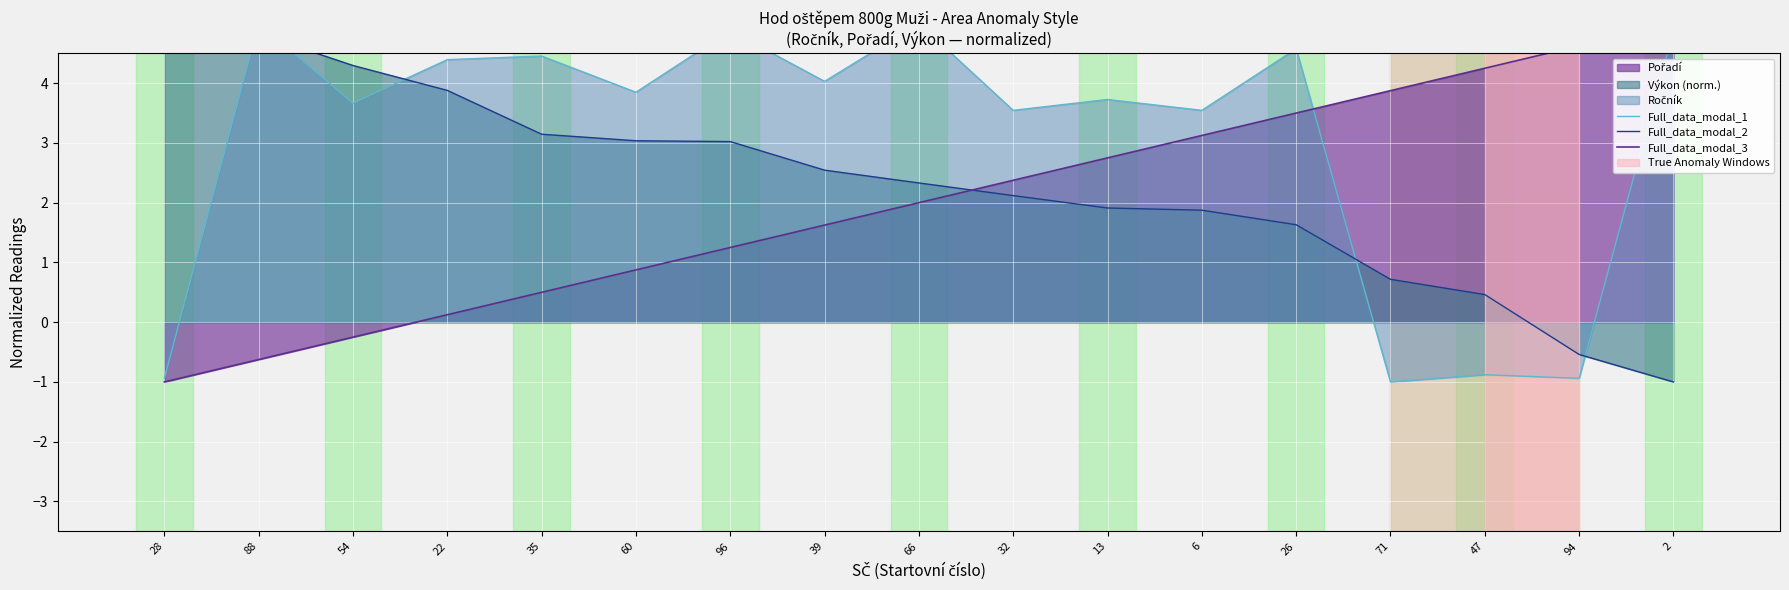

In Full_data_modal_1, how many points are higher than both neighbors (excluding endpoints)?

7